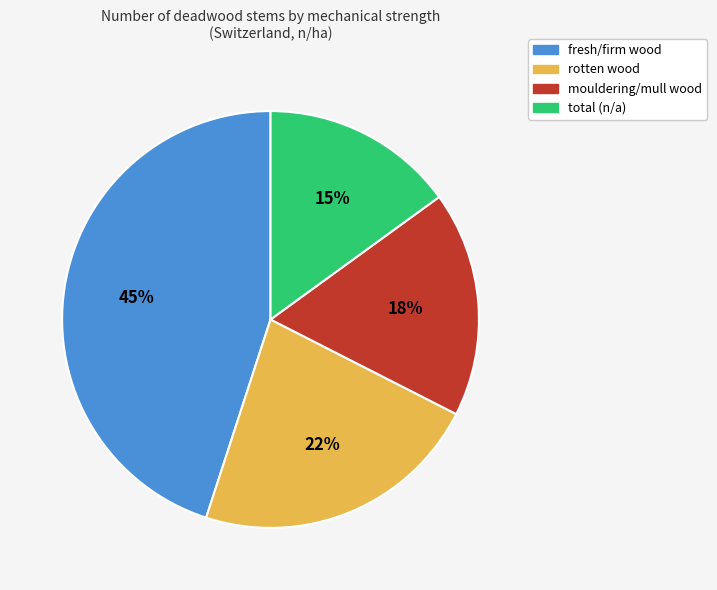

What is the largest slice in the pie chart?

fresh/firm wood